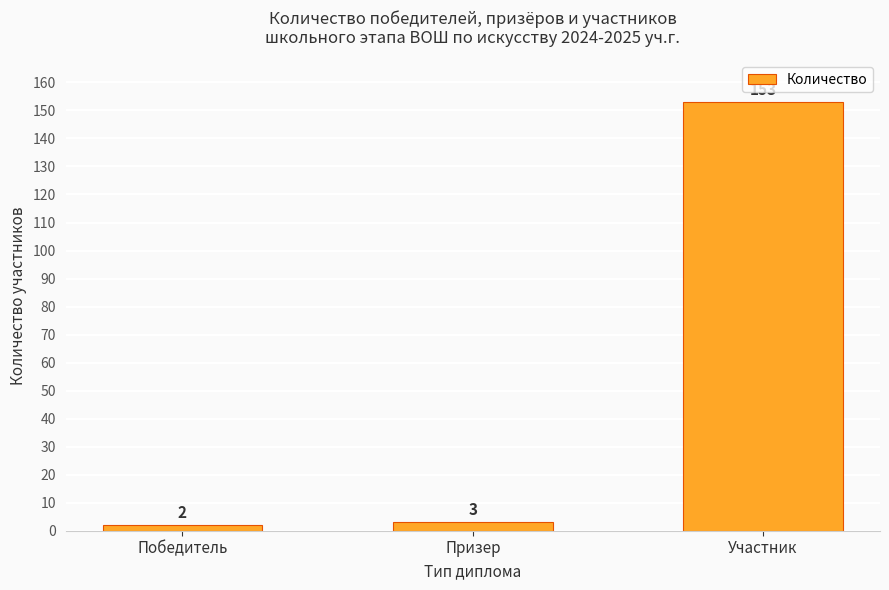

How many categories are shown in the chart?

3